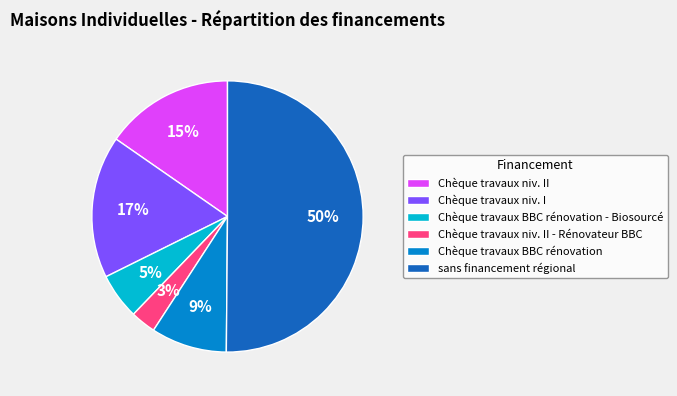

What is the smallest slice in the pie chart?

Chèque travaux niv. II - Rénovateur BBC